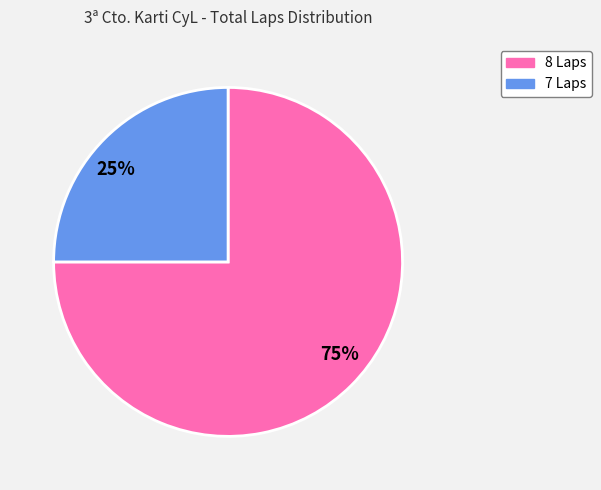

How many segments does this pie chart have?

2